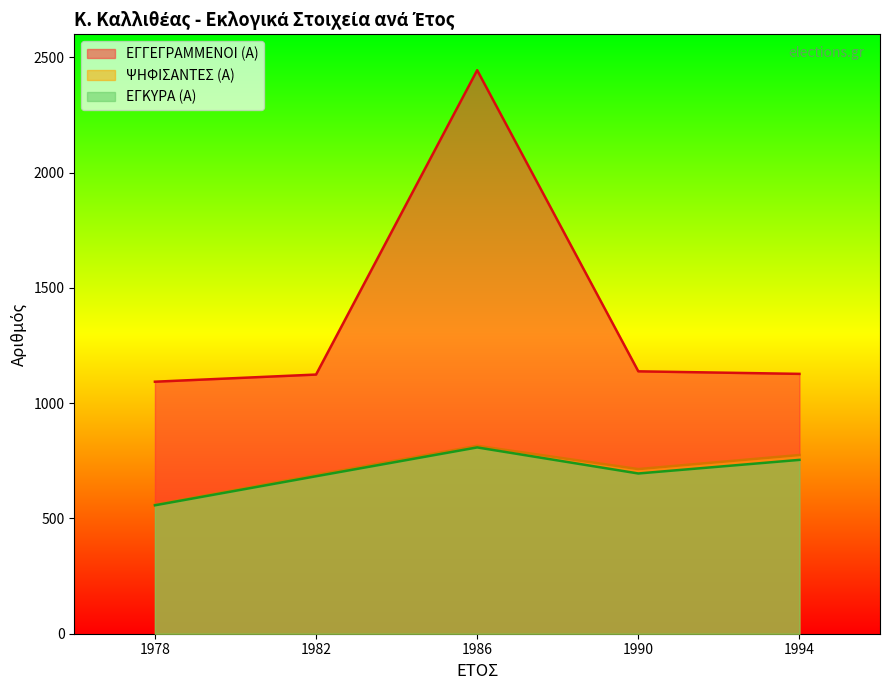

The value of ΕΓΓΕΓΡΑΜΜΕΝΟΙ (Α) at 1986 is 3696. True or false?

False